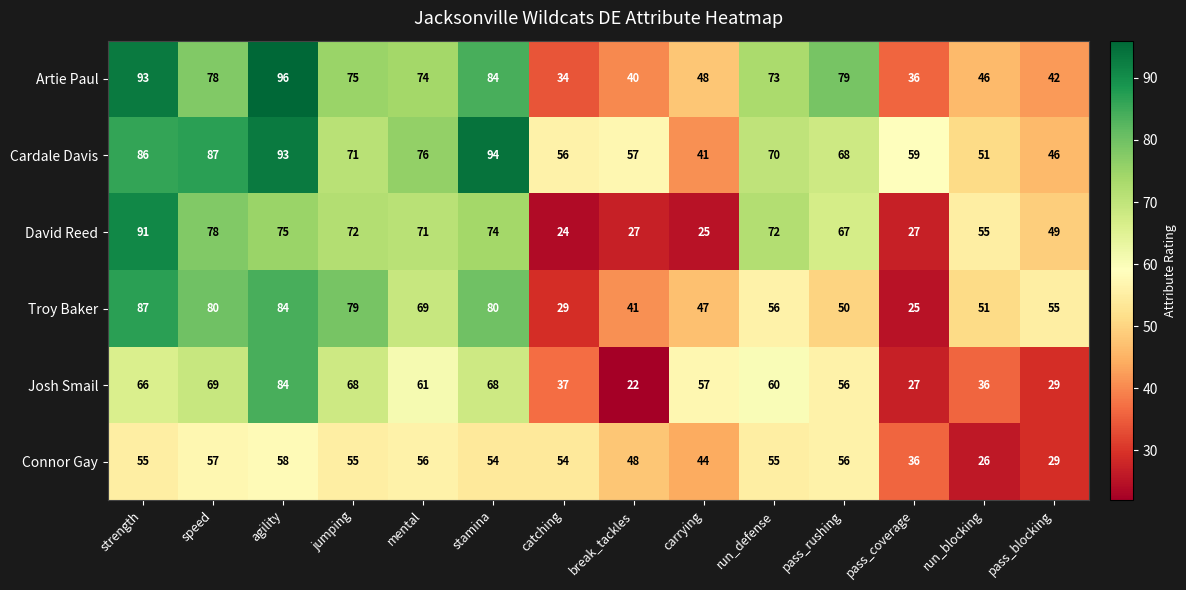

Is it true that Artie Paul equals 84 at stamina?

True